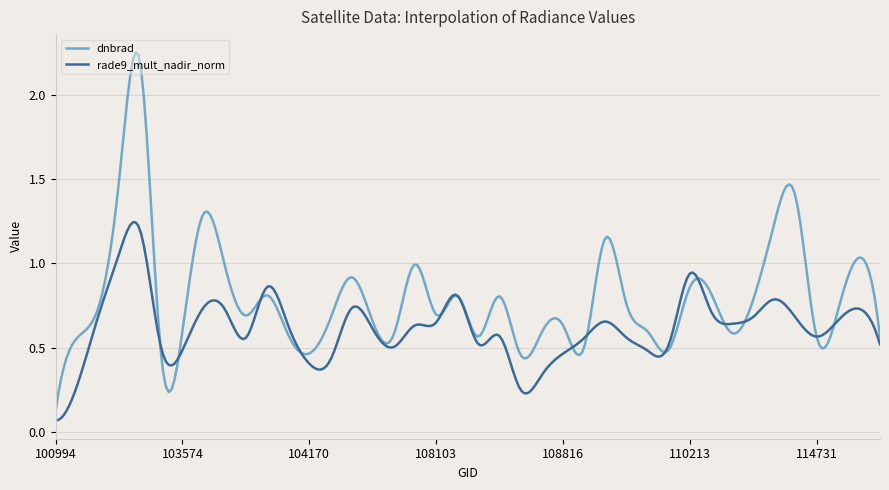

List the series in order of their peak value, highest first.

dnbrad, rade9_mult_nadir_norm